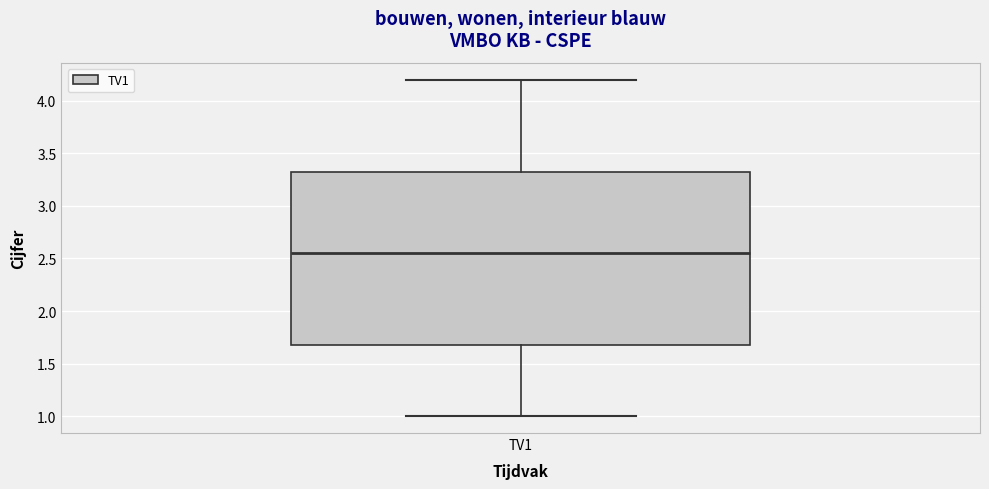

Read this box plot against the y-axis: the position of the median line, the range covered by the box, and the ends of both whiskers. The values are not printed on the chart, so give them approximately, as read against the axis.

median 2.55, box 1.70 to 3.35, whiskers 1.00 to 4.20